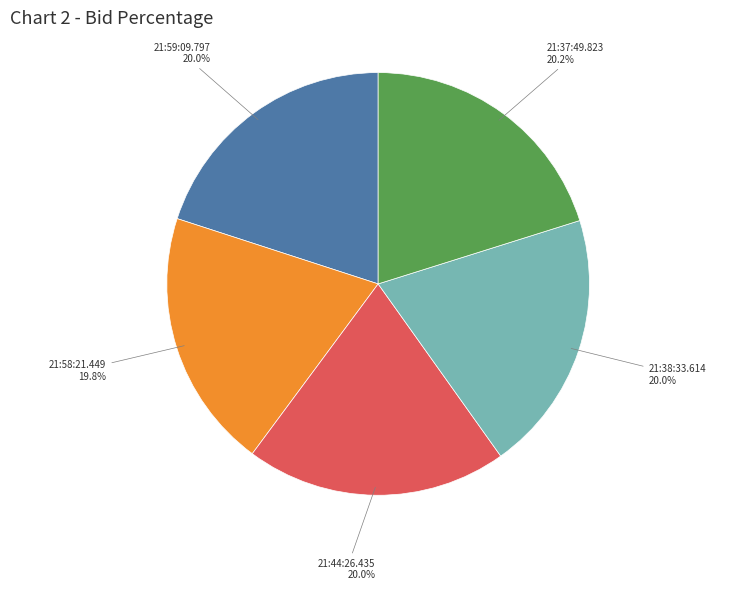

Is there a majority slice in this chart?

No